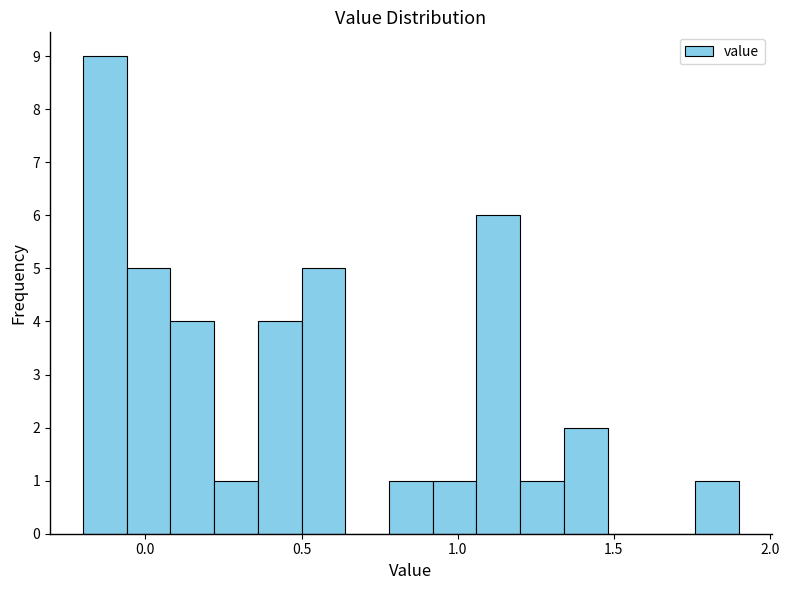

Read against the x-axis, roughly where is the centre of the tallest bar?

-0.15